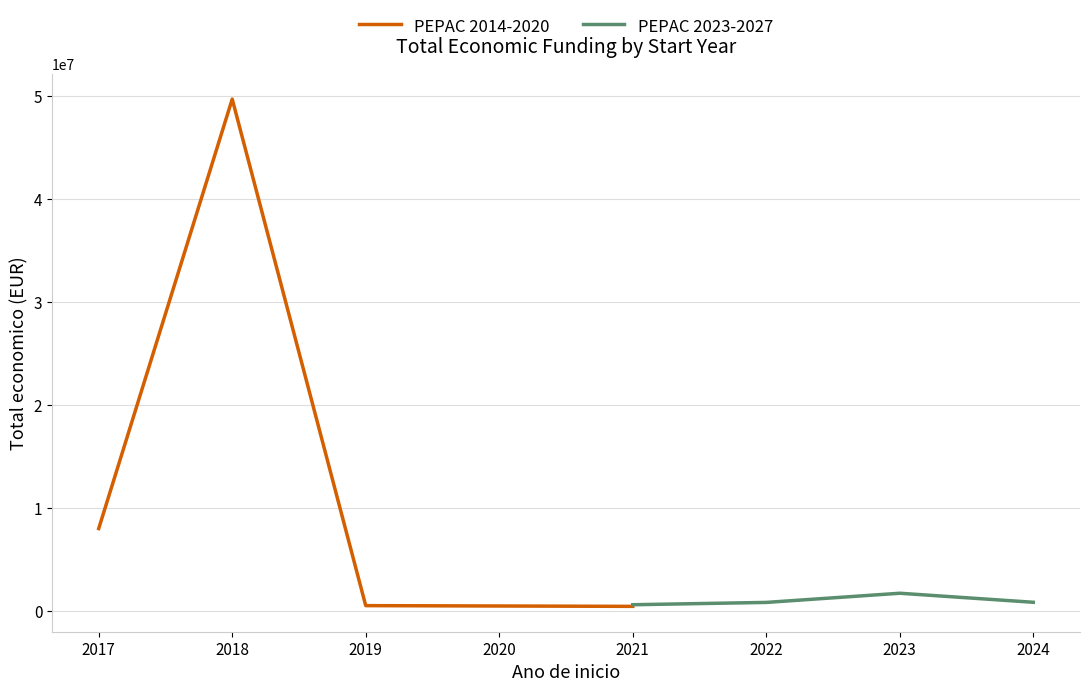

What value does the PEPAC 2023-2027 series have at 2024, to the nearest 10?

836720